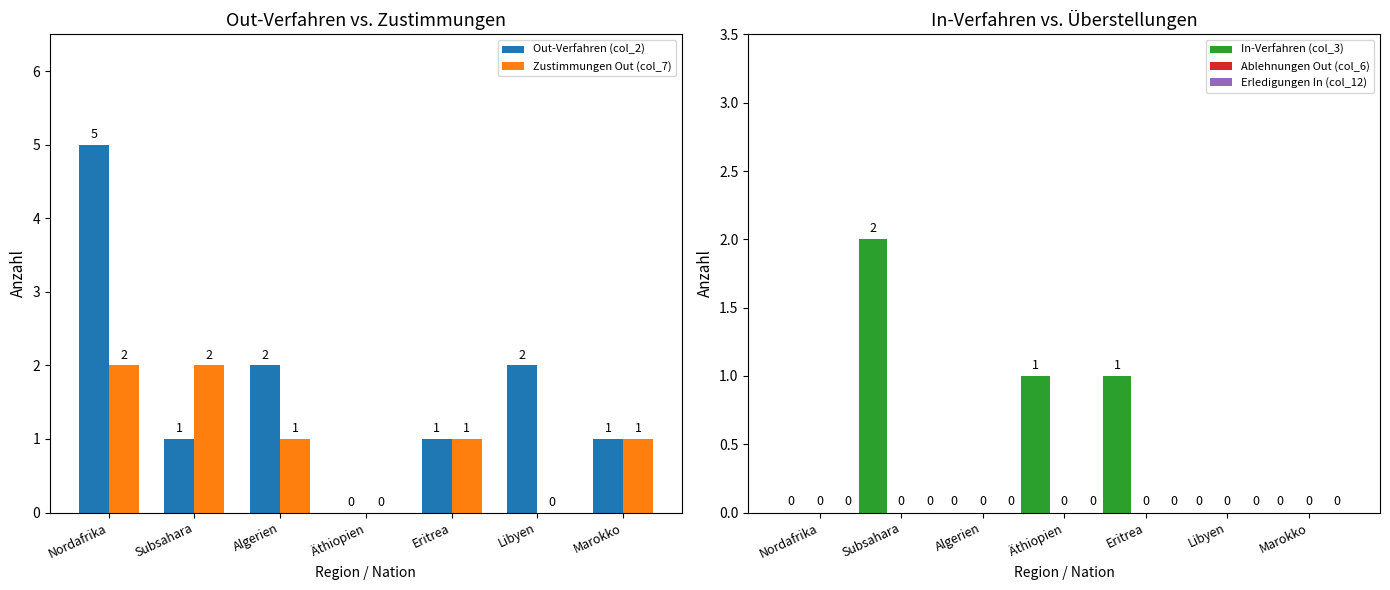

How many series are shown in this chart?

5